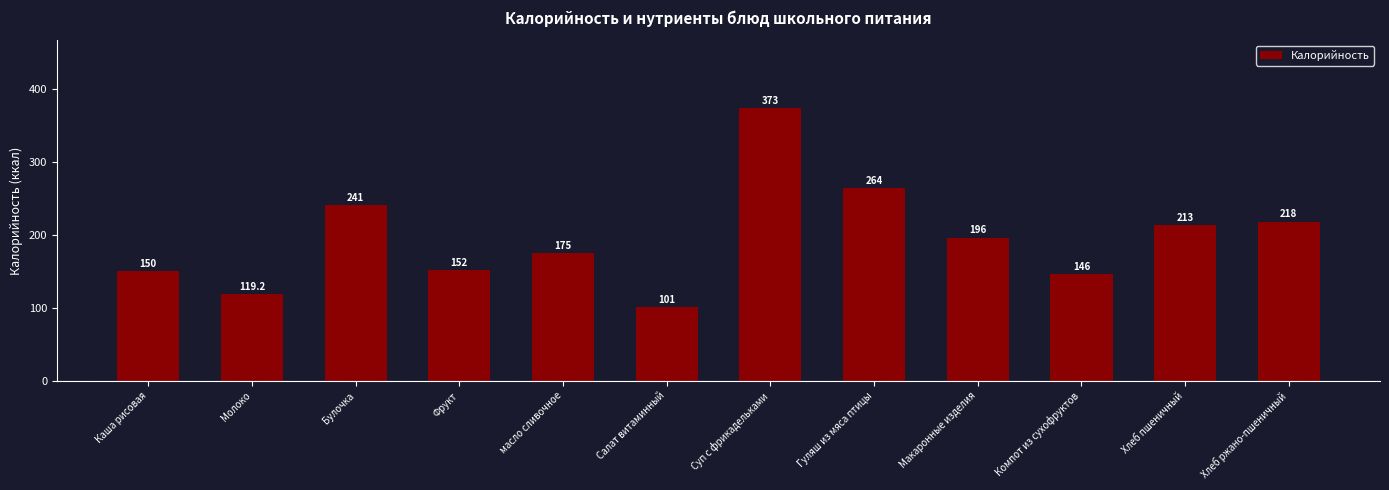

True or false: the data shows 252.4 at Фрукт.

False